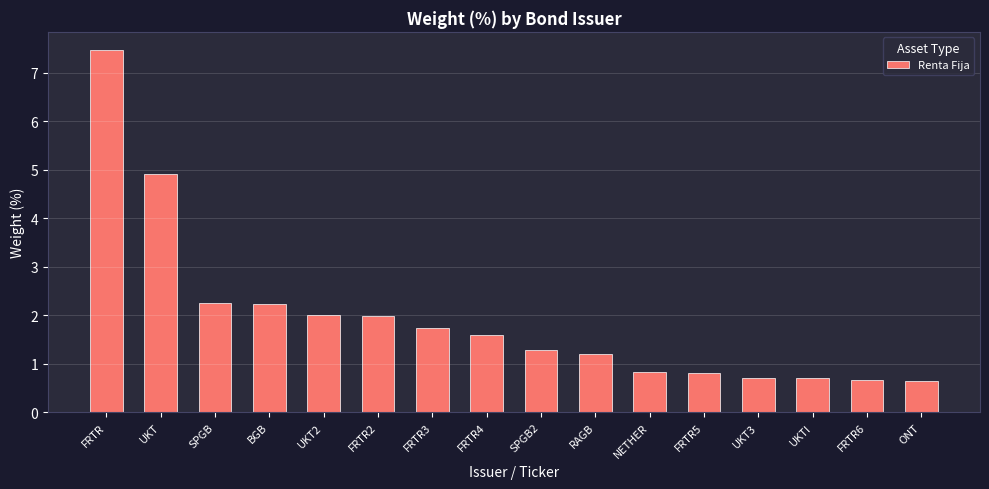

Is it true that the value at FRTR2 is 2.0?

True